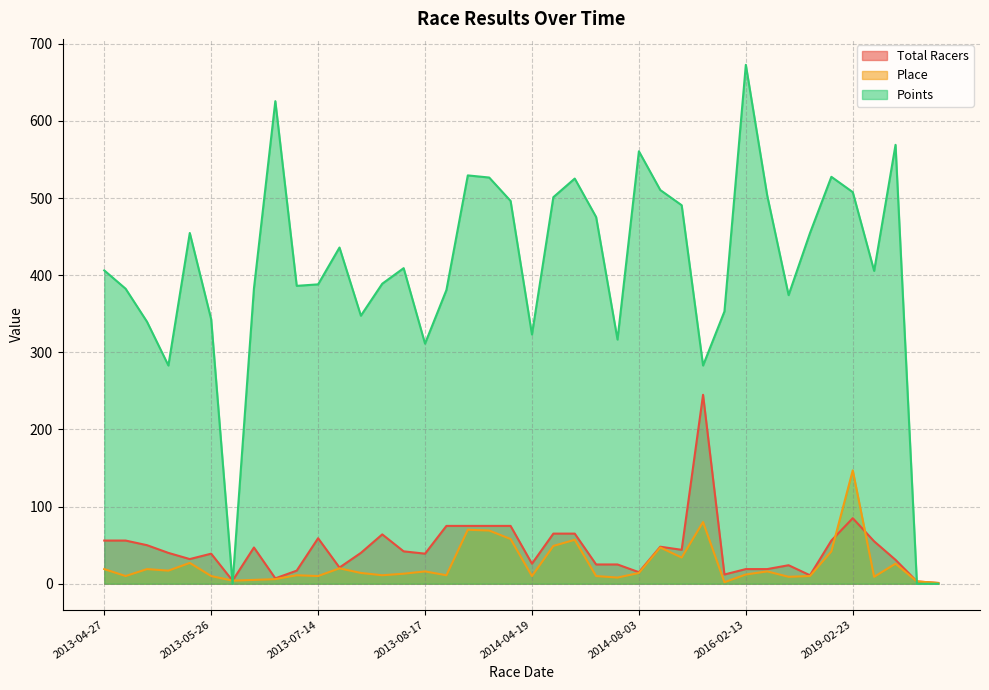

Is it true that Total Racers equals 28.1 at 2013-09-22?

False